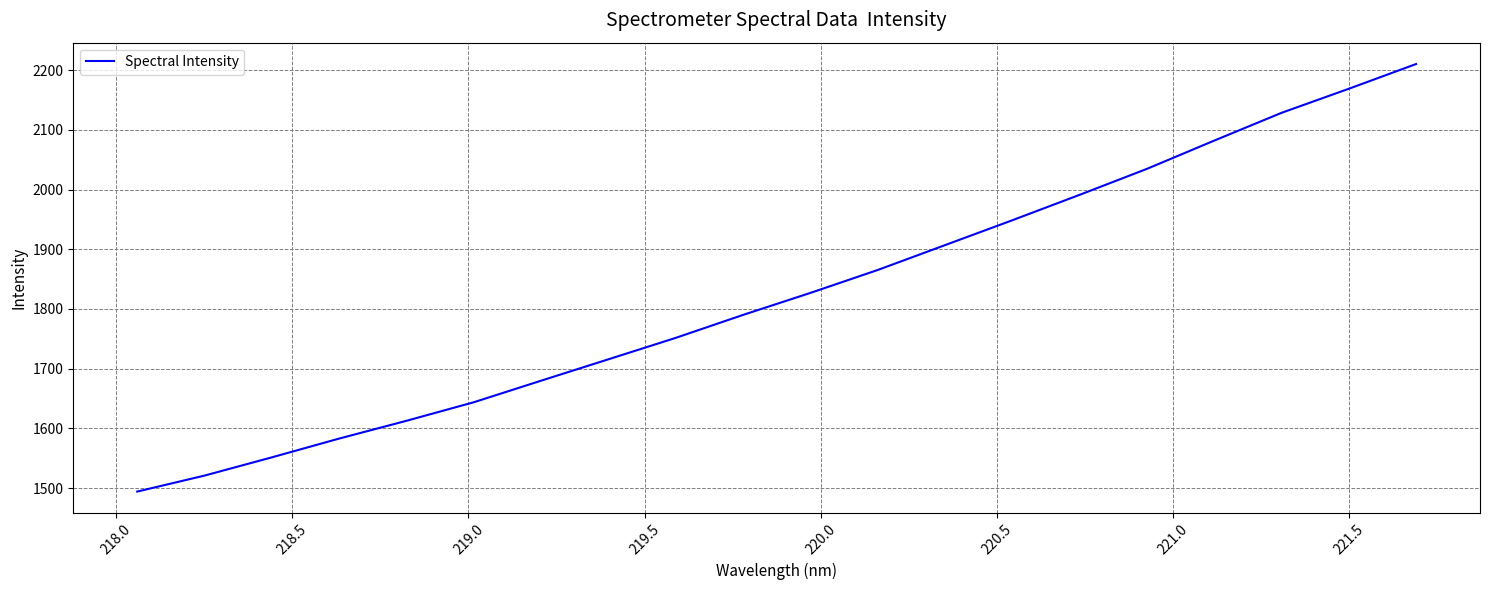

What is the minimum value shown in the chart?

1494.3